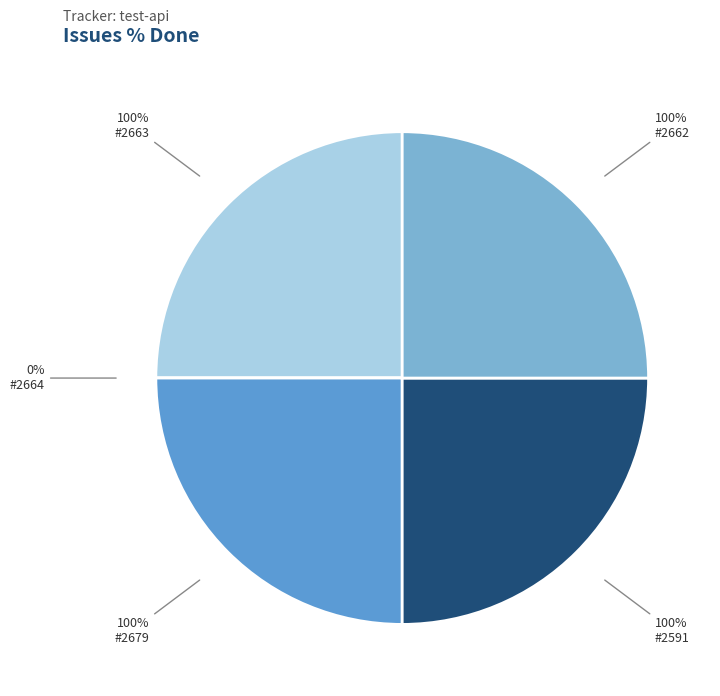

What is the largest slice in the pie chart?

2663